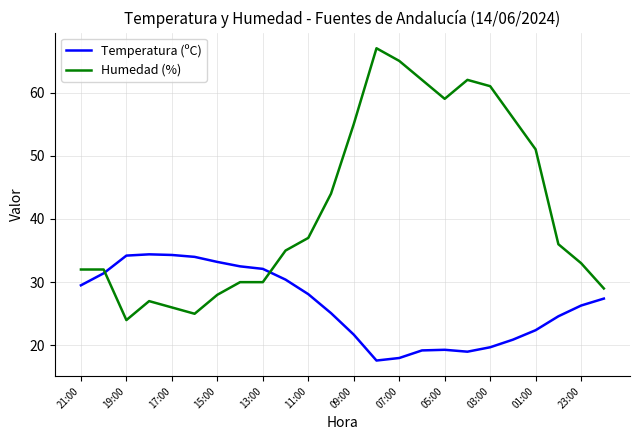

What is the difference between the maximum and minimum values in the Humedad (%) series?

43.0